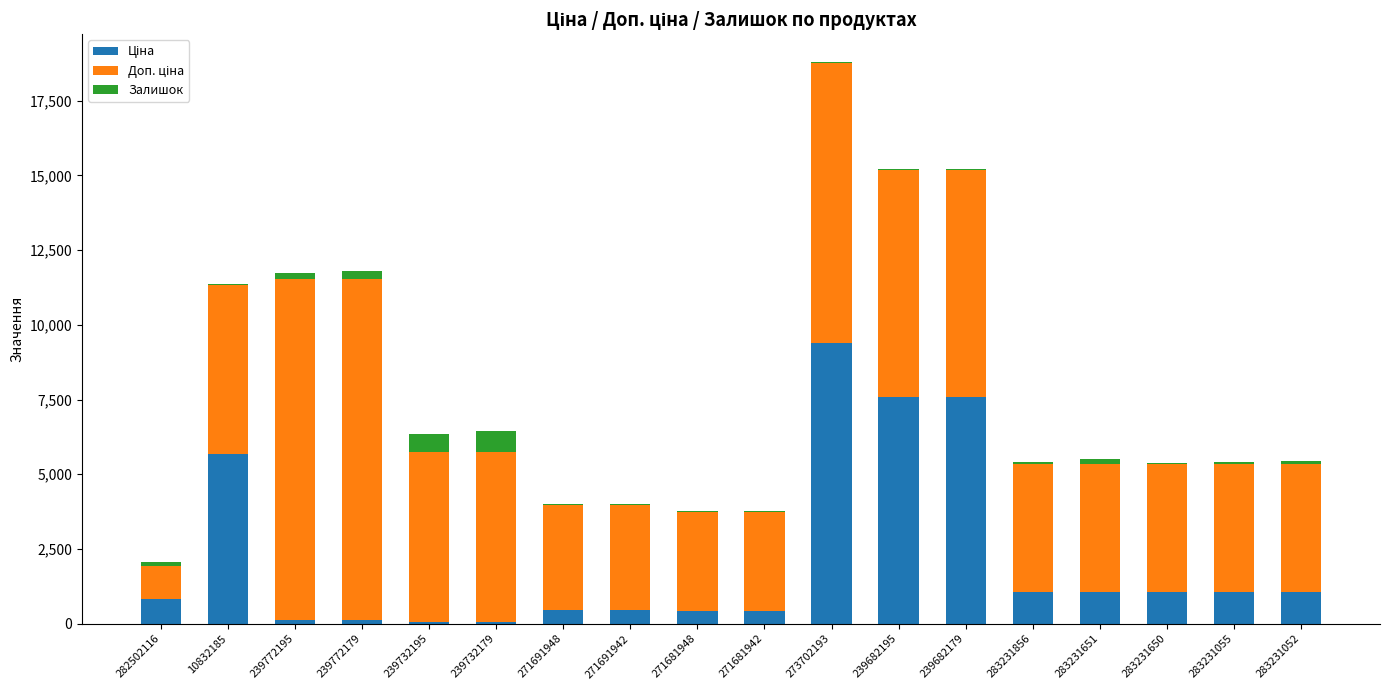

At which category is the sum across all series the highest?

273702193